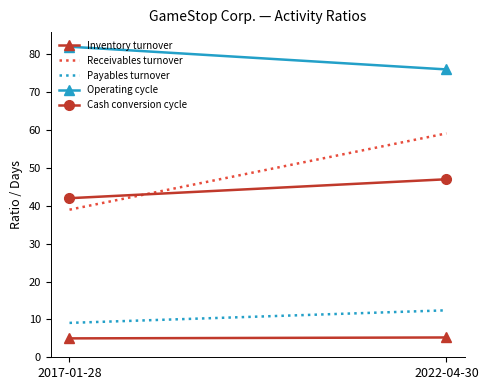

At 2022-04-30, list the series in order from largest to smallest.

Operating cycle, Receivables turnover, Cash conversion cycle, Payables turnover, Inventory turnover